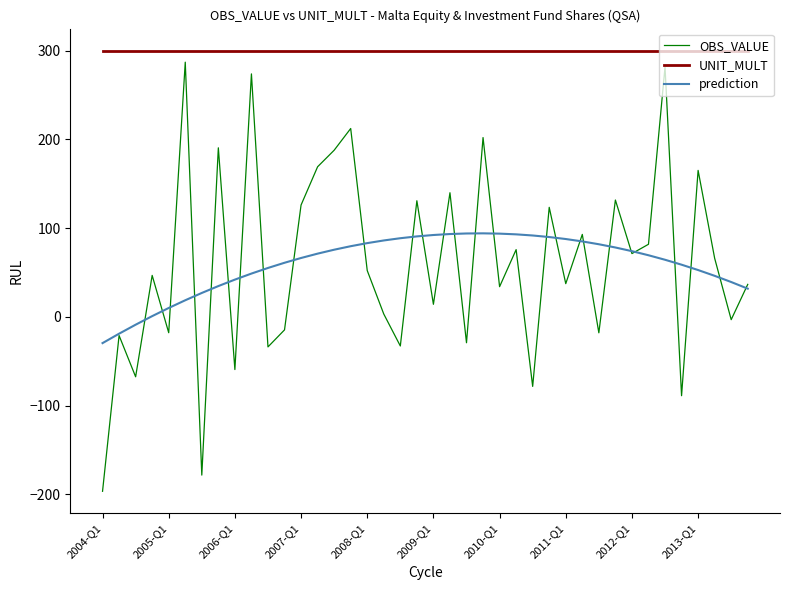

Which series has the largest total across all categories?

UNIT_MULT